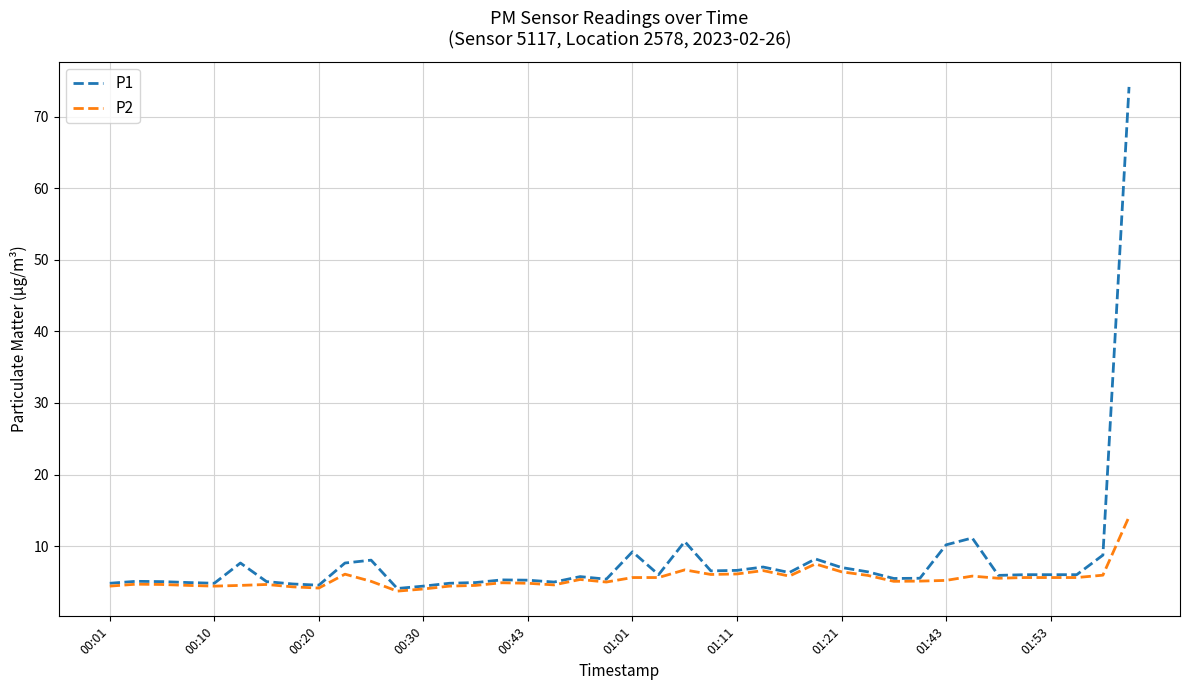

True or false: P1 has more than 2 points higher than both neighbors.

True